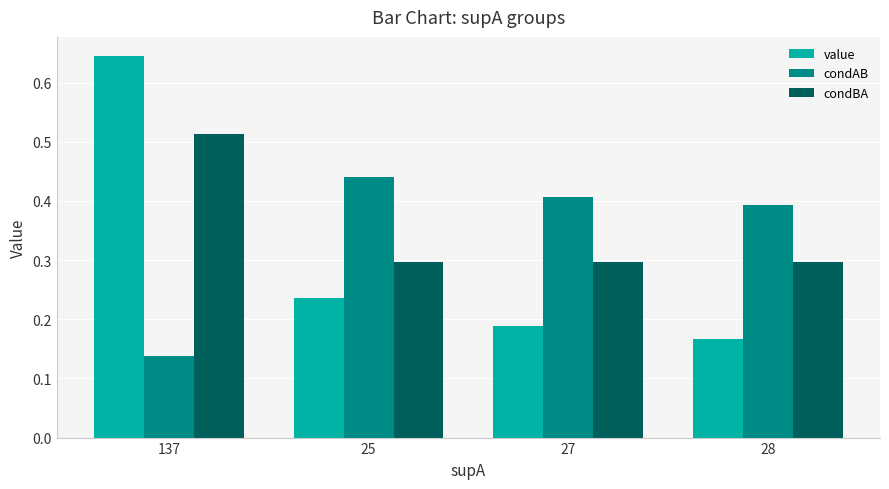

How many data points does each series have?

4